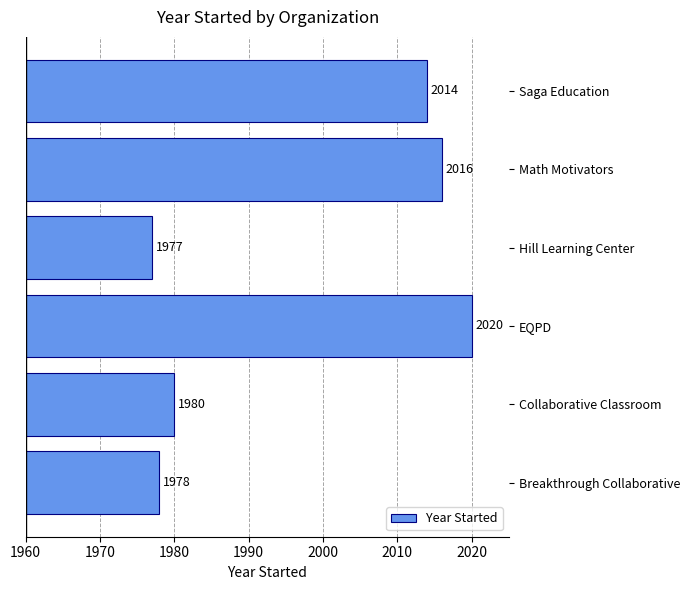

List the labels in order of value, largest first.

EQPD, Math Motivators, Saga Education, Collaborative Classroom, Breakthrough Collaborative, Hill Learning Center